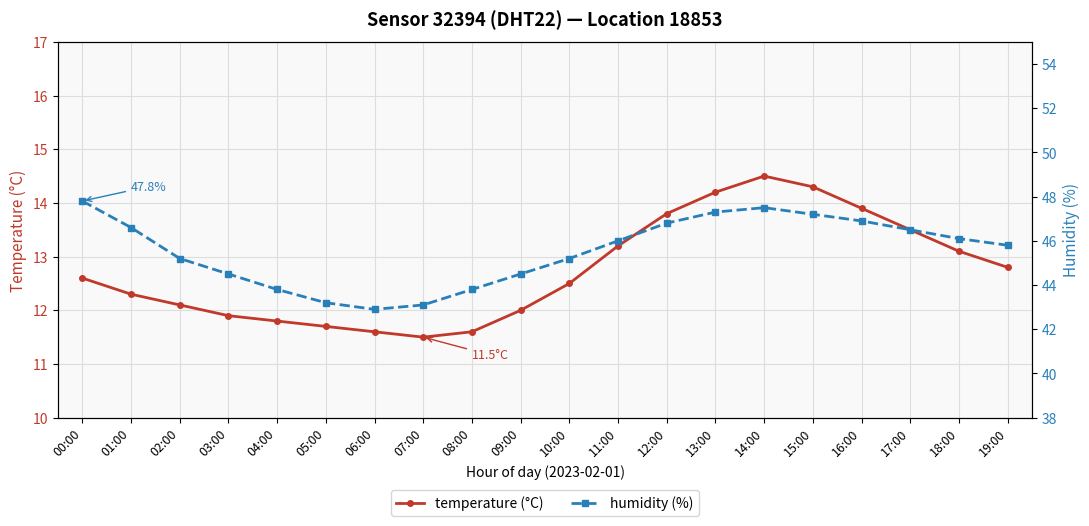

What position from the right is 18:00?

2